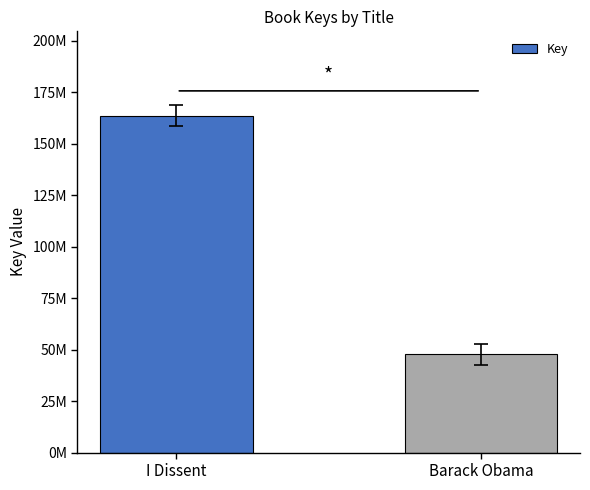

What is the ratio of the value at Barack Obama to the value at I Dissent?

0.3